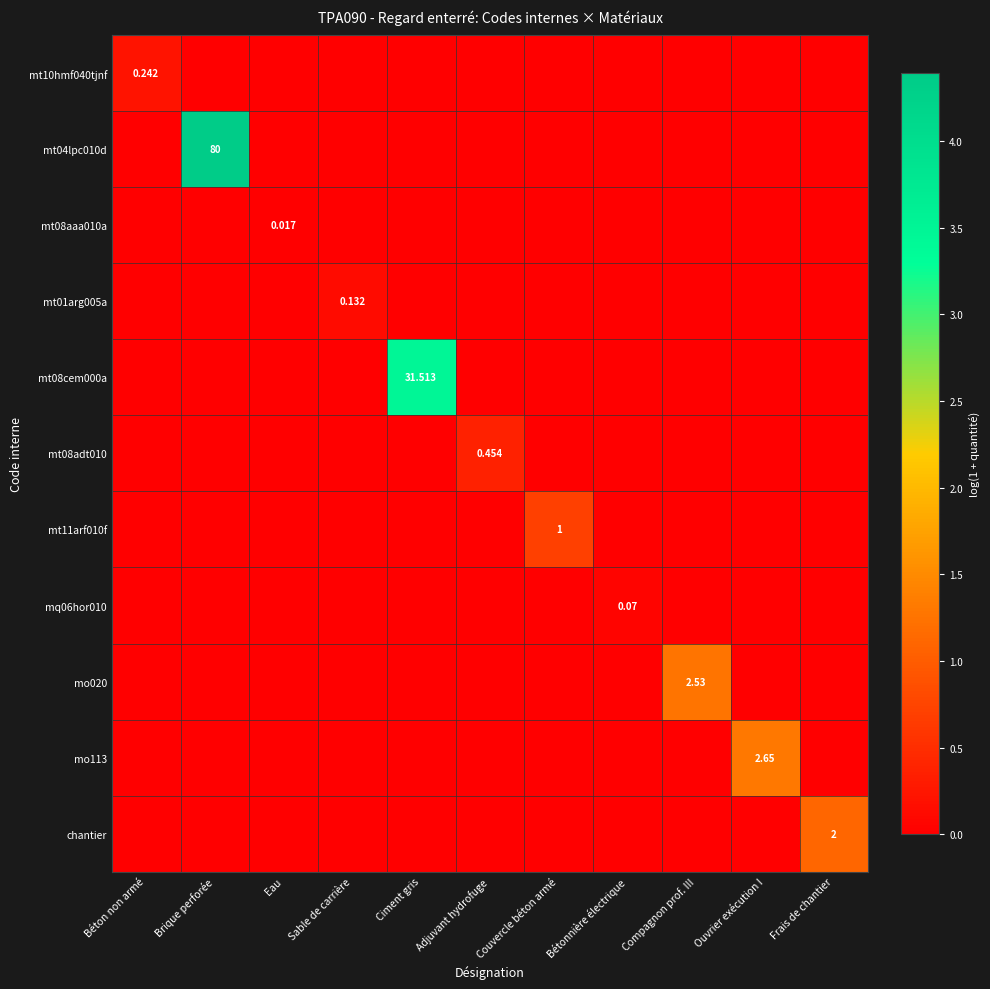

What is the difference between the maximum and minimum values in the mo020 series?

1.3